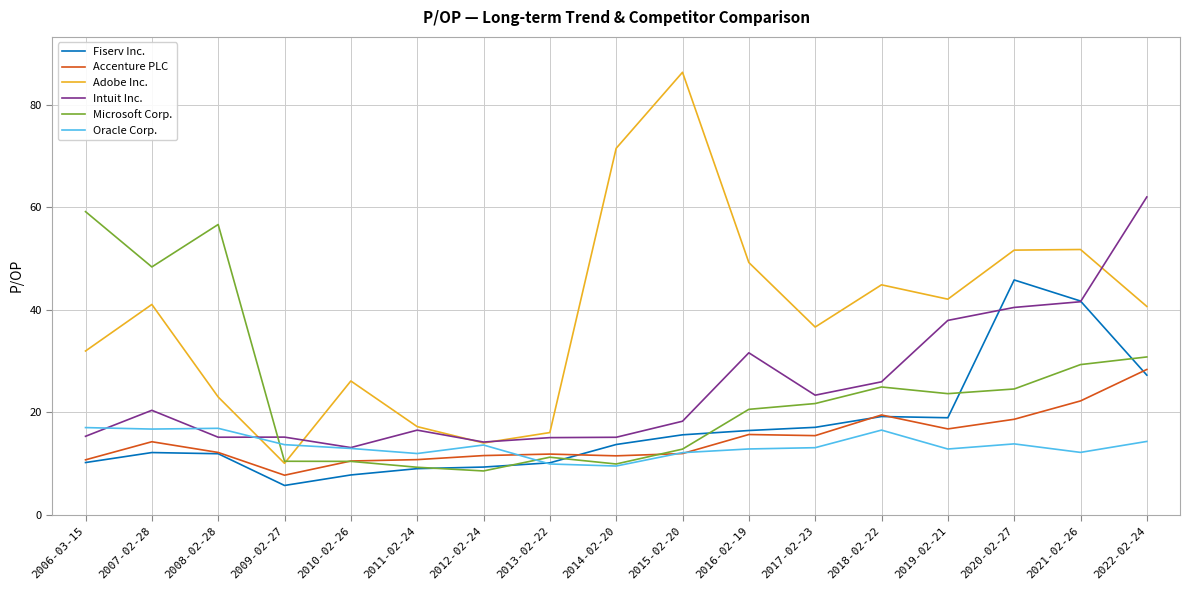

True or false: Oracle Corp. has a value of 11.9 at 2011-02-24.

True